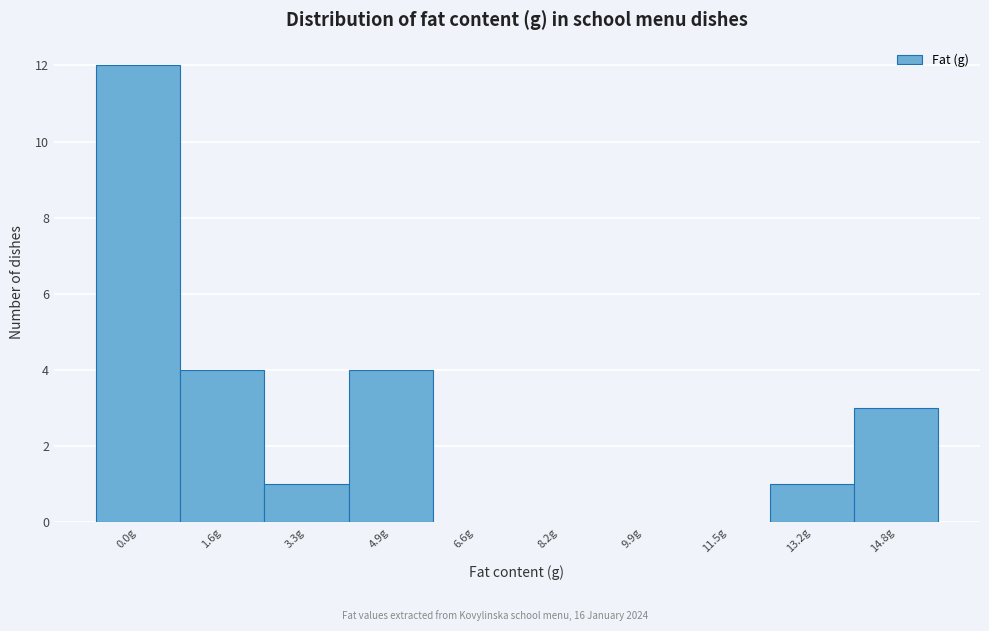

Reading left to right, list all the values displayed in this chart.

0.0g=12	1.6g=4	3.3g=1	4.9g=4	6.6g=0	8.2g=0	9.9g=0	11.5g=0	13.2g=1	14.8g=3